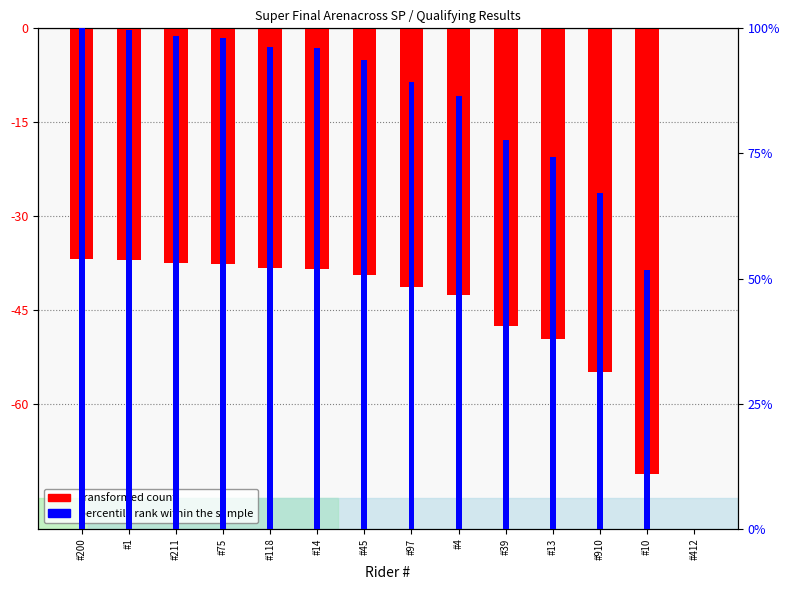

How many groups of bars are there?

14